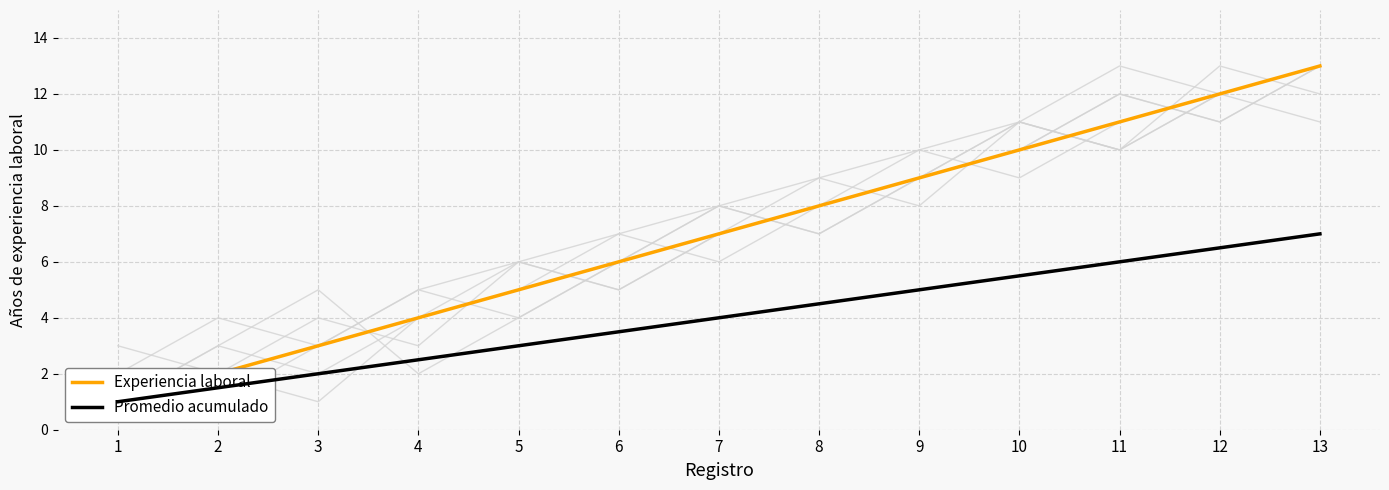

Reading right to left, extract all data points from this chart.

Experiencia laboral: 13.0	12.0	11.0	10.0	9.0	8.0	7.0	6.0	5.0	4.0	3.0	2.0	1.0
Promedio acumulado: 7.0	6.5	6.0	5.5	5.0	4.5	4.0	3.5	3.0	2.5	2.0	1.5	1.0